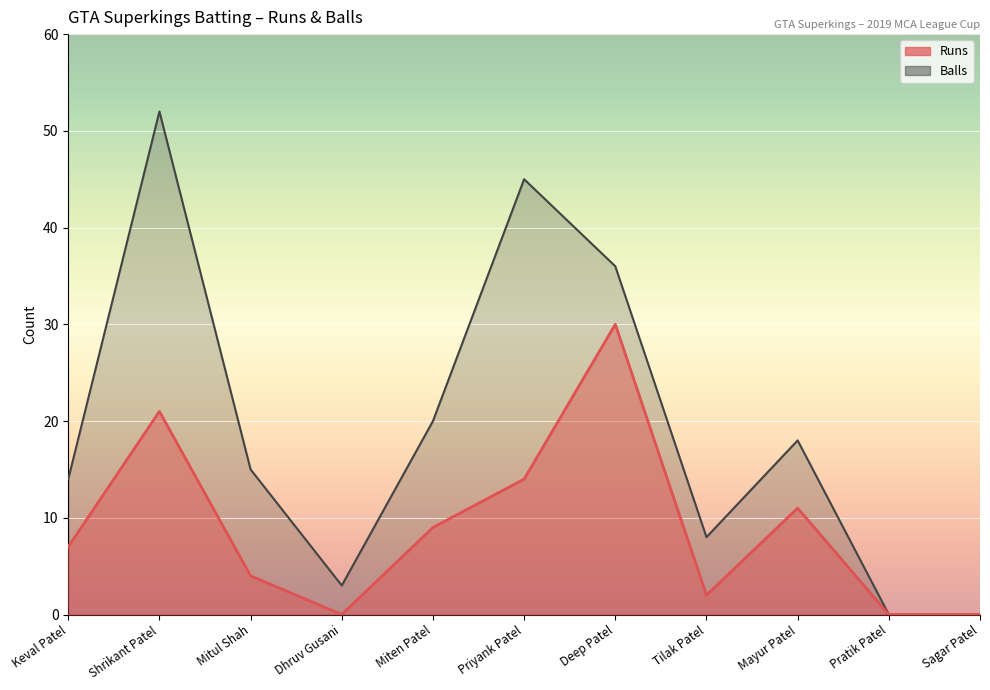

True or false: Runs has a value of 21 at Shrikant Patel.

True